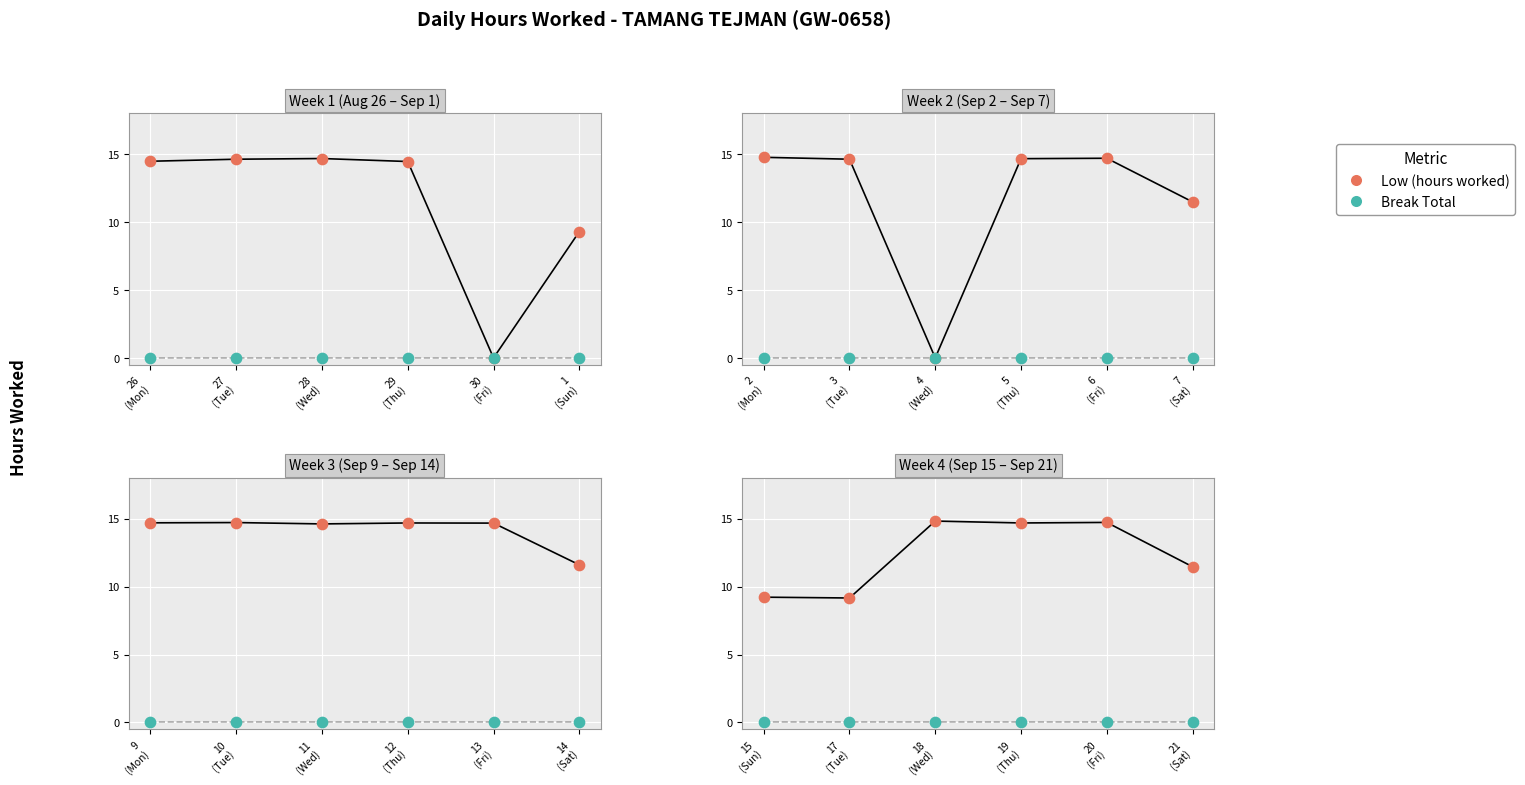

Is the value of Low (hours worked) at 18 (Wed) greater than the value of Break Total at 19 (Thu)?

Yes